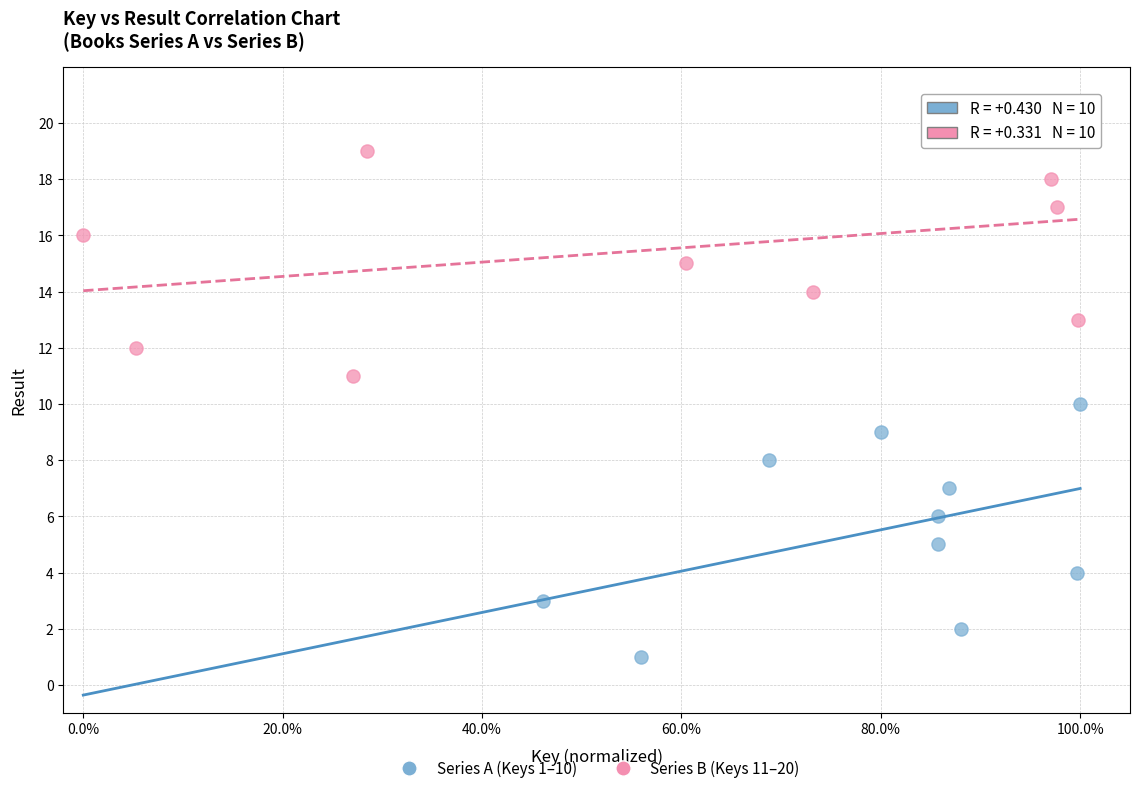

Which series reaches the minimum Y coordinate?

Series A (Keys 1–10)